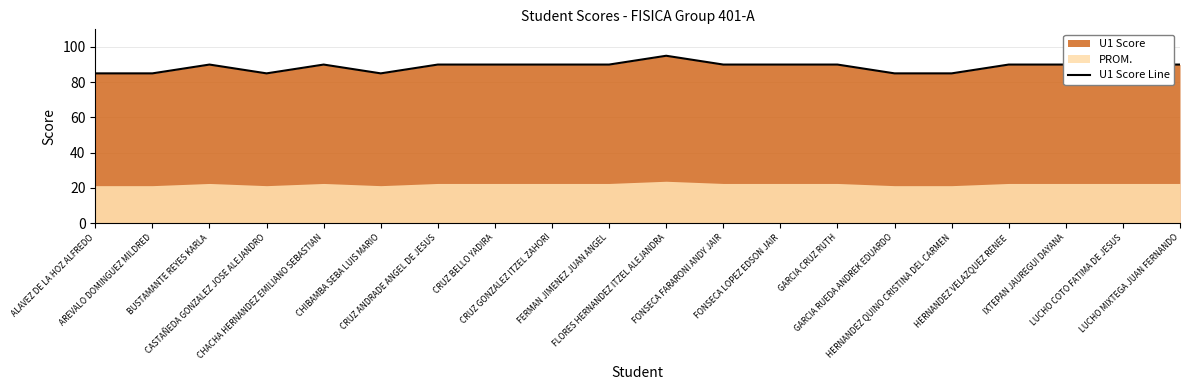

What is the greatest value displayed?

95